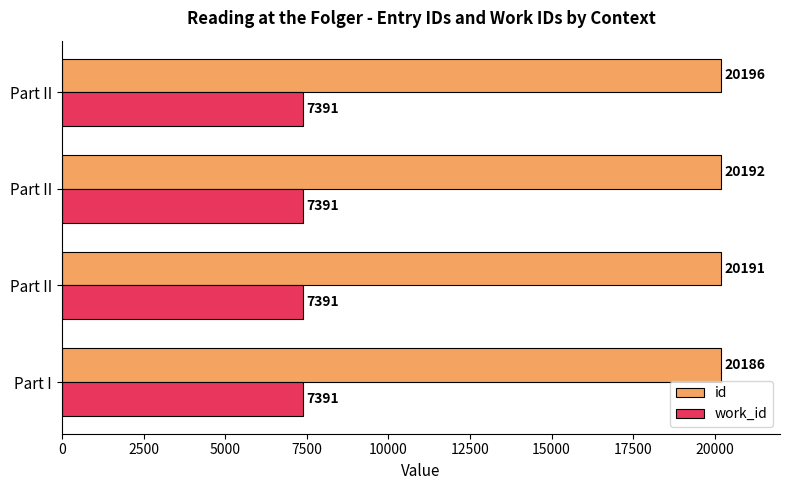

List the series in order of their peak value, highest first.

id, work_id